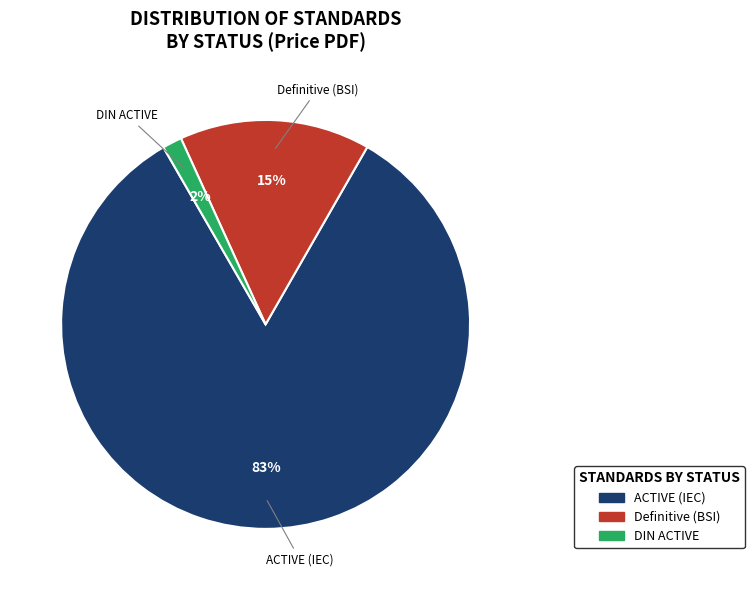

Does any single category account for the majority?

Yes